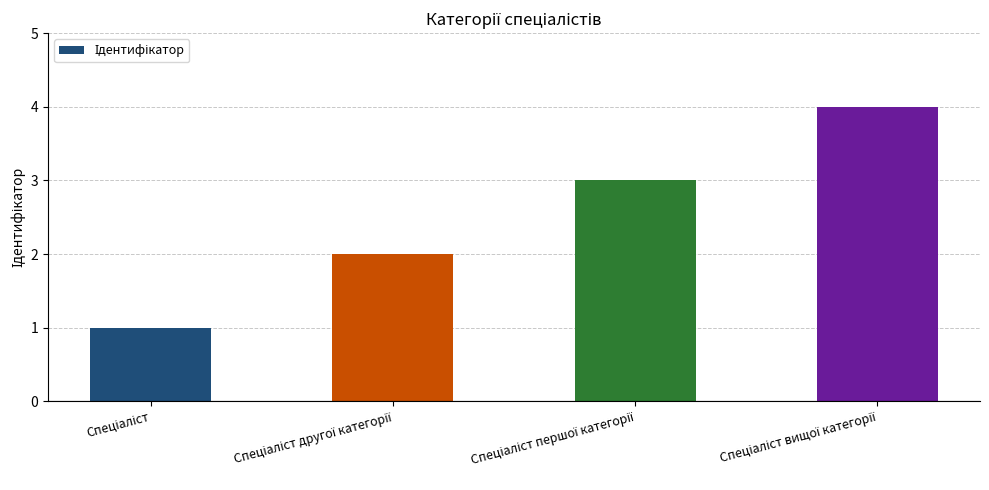

What is the difference between the maximum and minimum values?

3